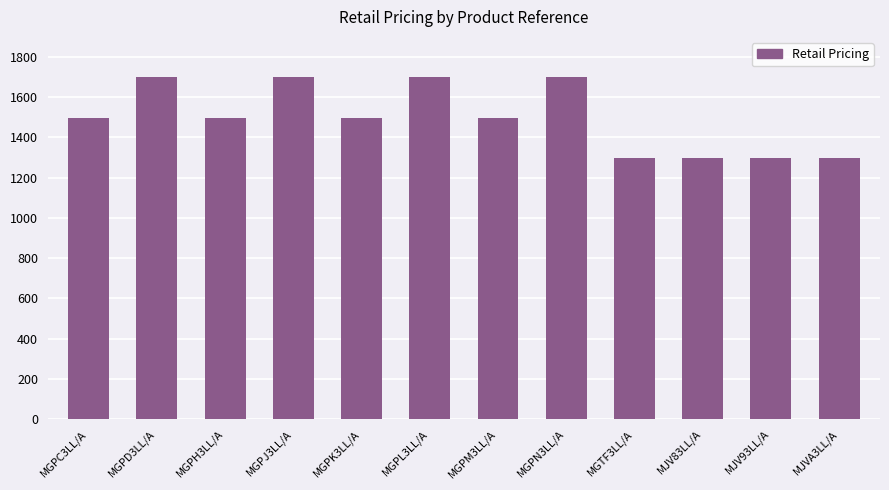

Which has a higher value, MJV93LL/A or MGPC3LL/A?

MGPC3LL/A